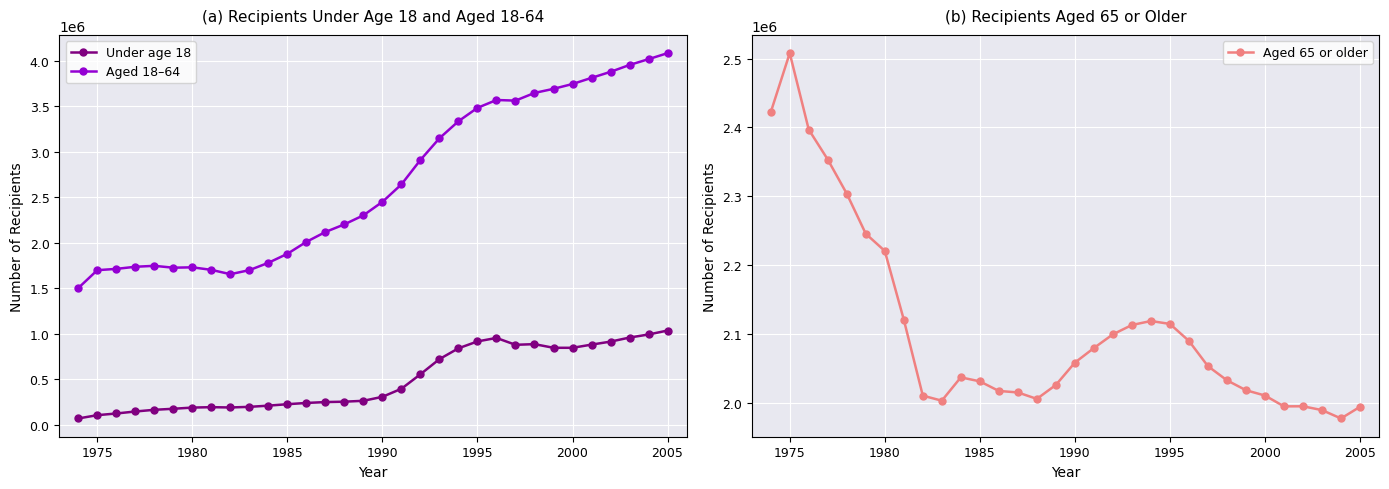

List the series in order of their peak value, highest first.

Aged 18–64, Aged 65 or older, Under age 18